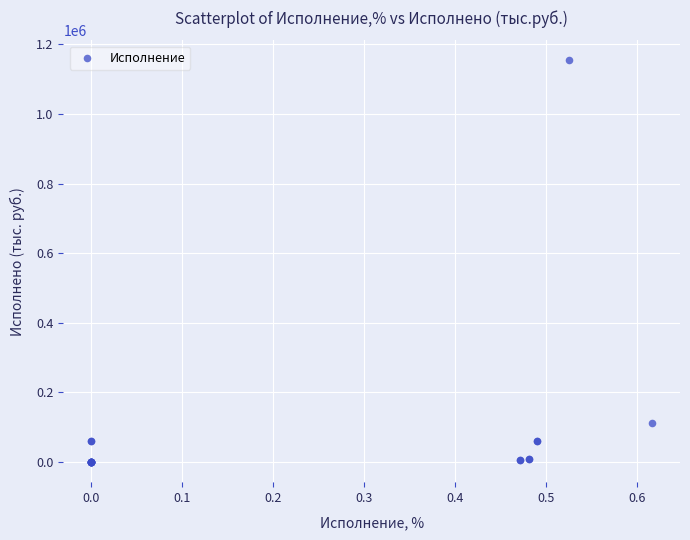

What Y value in the scatter plot is closest to 576701?

113009.2